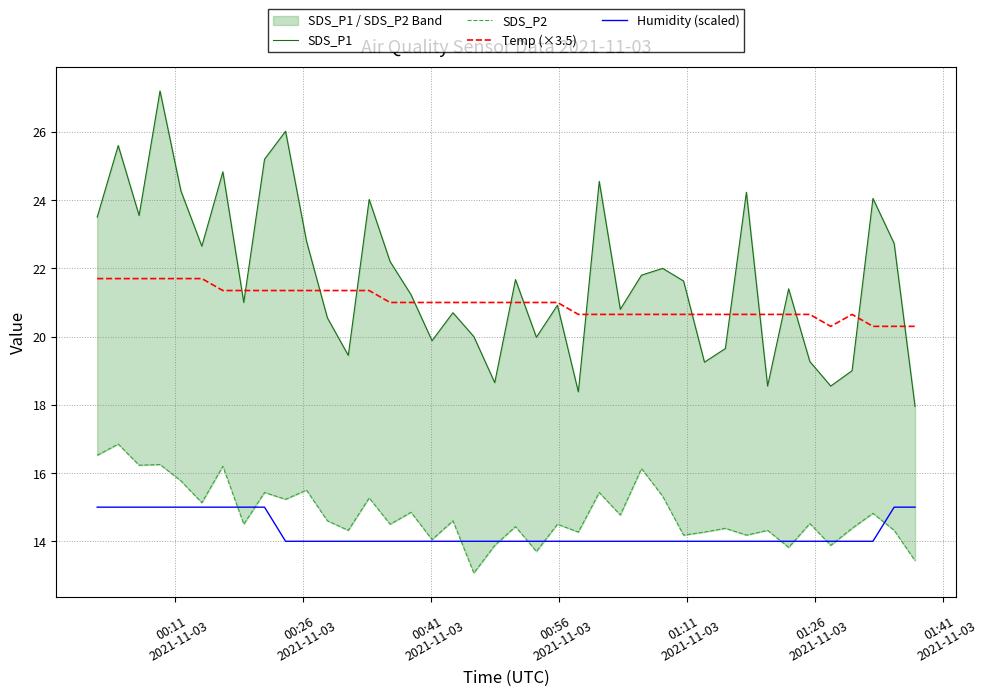

What are all the series names shown in the legend?

SDS_P1, SDS_P2, Temp (×3.5), Humidity (scaled)